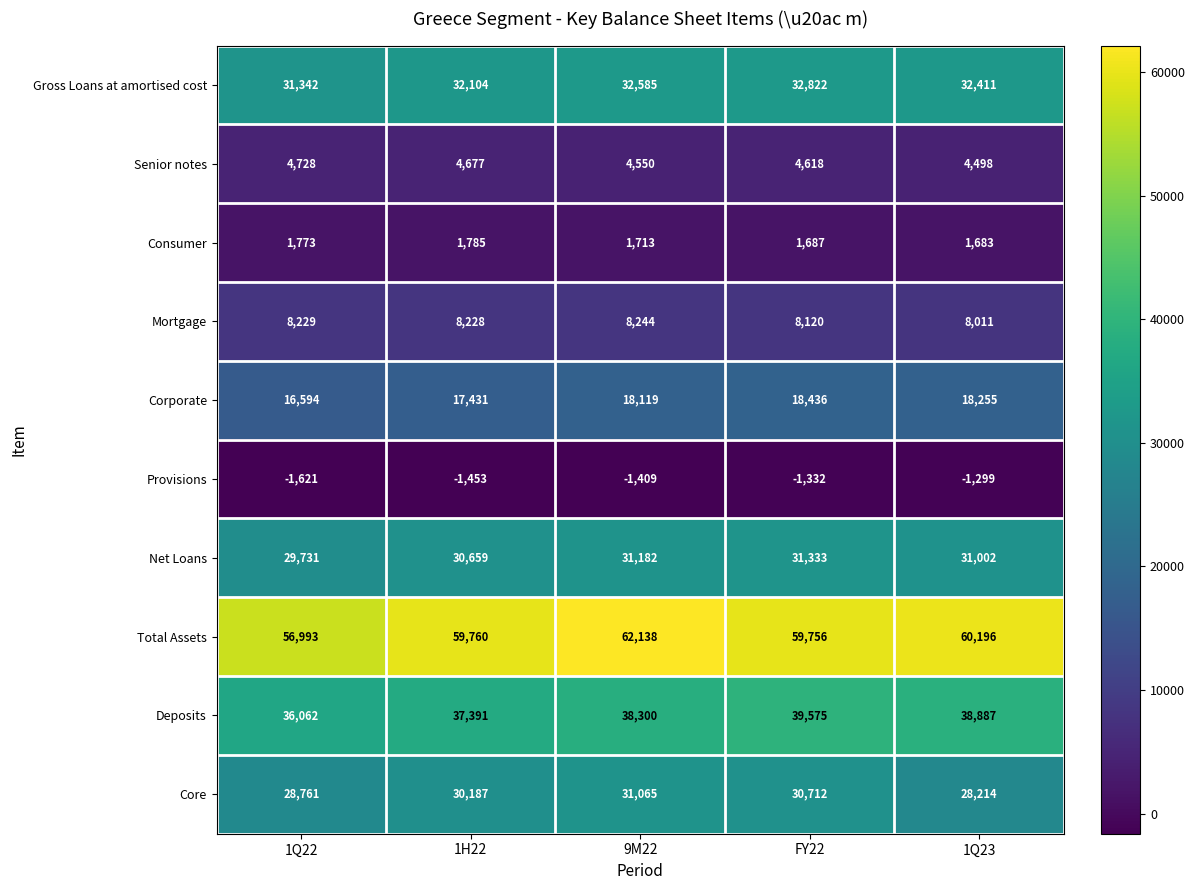

At 9M22, list the series in order from largest to smallest.

Total Assets, Deposits, Gross Loans at amortised cost, Net Loans, Core, Corporate, Mortgage, Senior notes, Consumer, Provisions